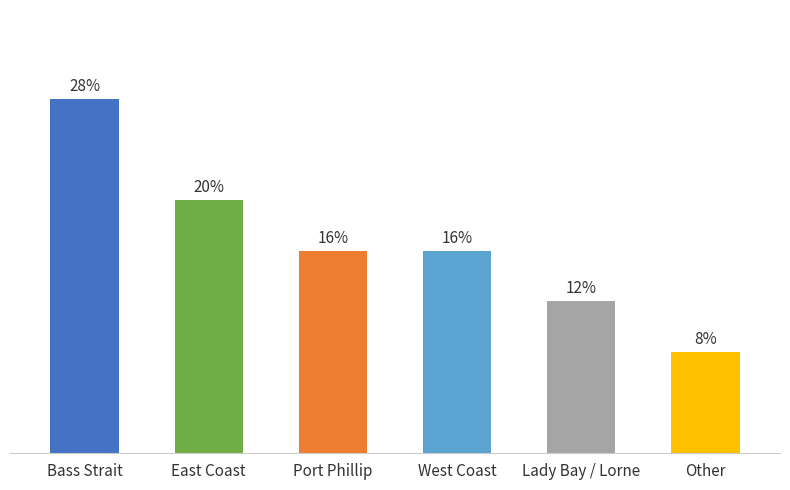

Are the bars horizontal?

No